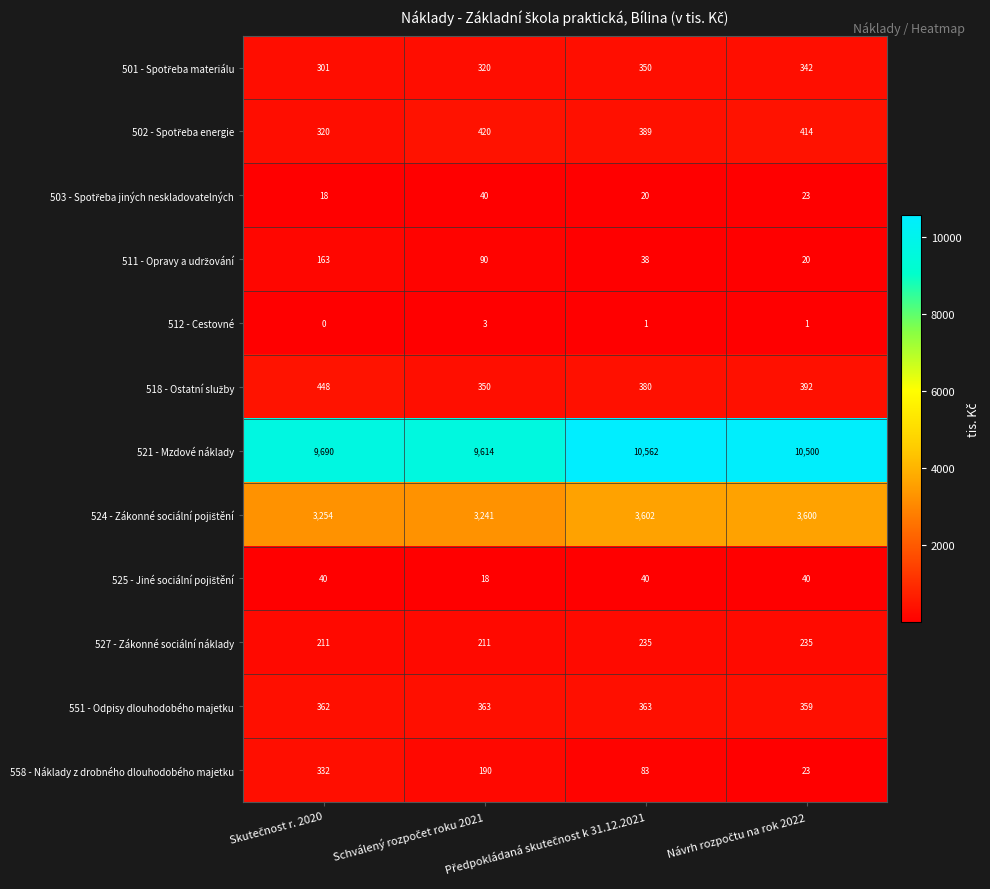

Which series has the largest range (max minus min)?

521 - Mzdové náklady